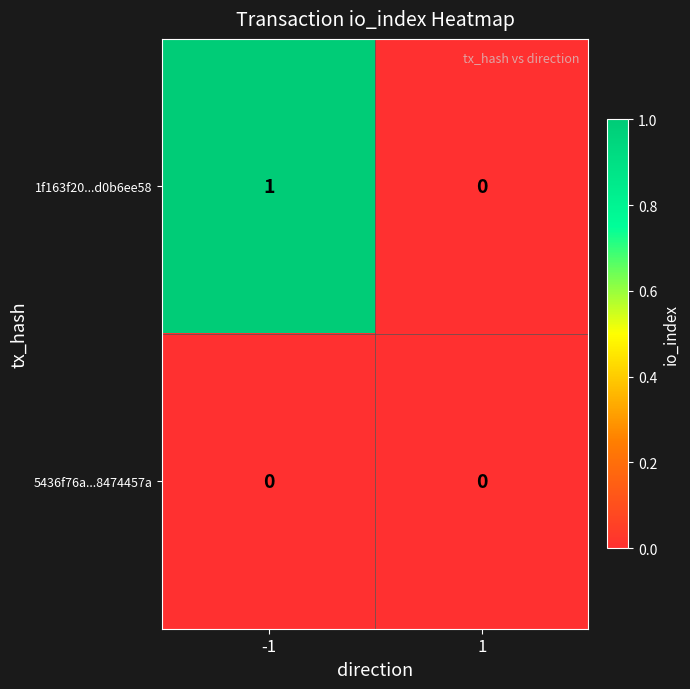

Which series has the largest total across all categories?

1f163f20...d0b6ee58